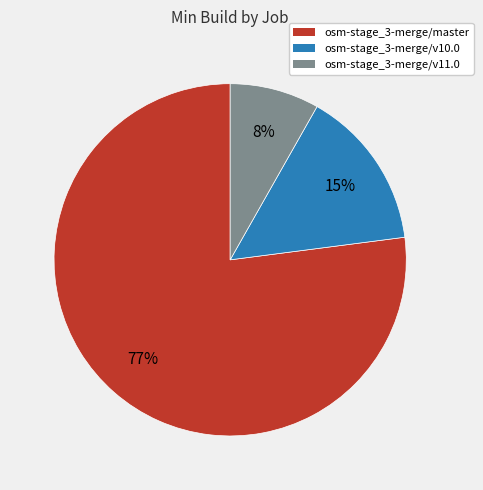

Is osm-stage_3-merge/v11.0 the majority of the pie?

No